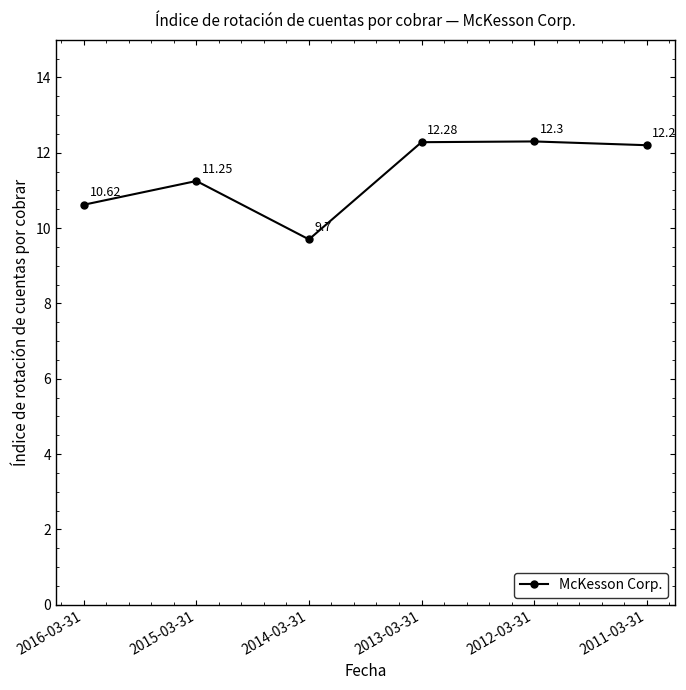

Where is the first local minimum?

2014-03-31